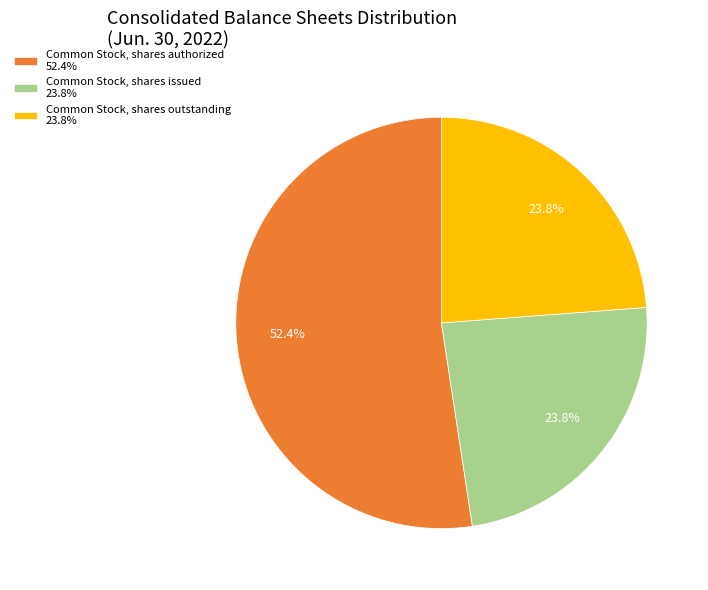

Which category has the biggest portion of the pie?

Common Stock, shares authorized 52.4%